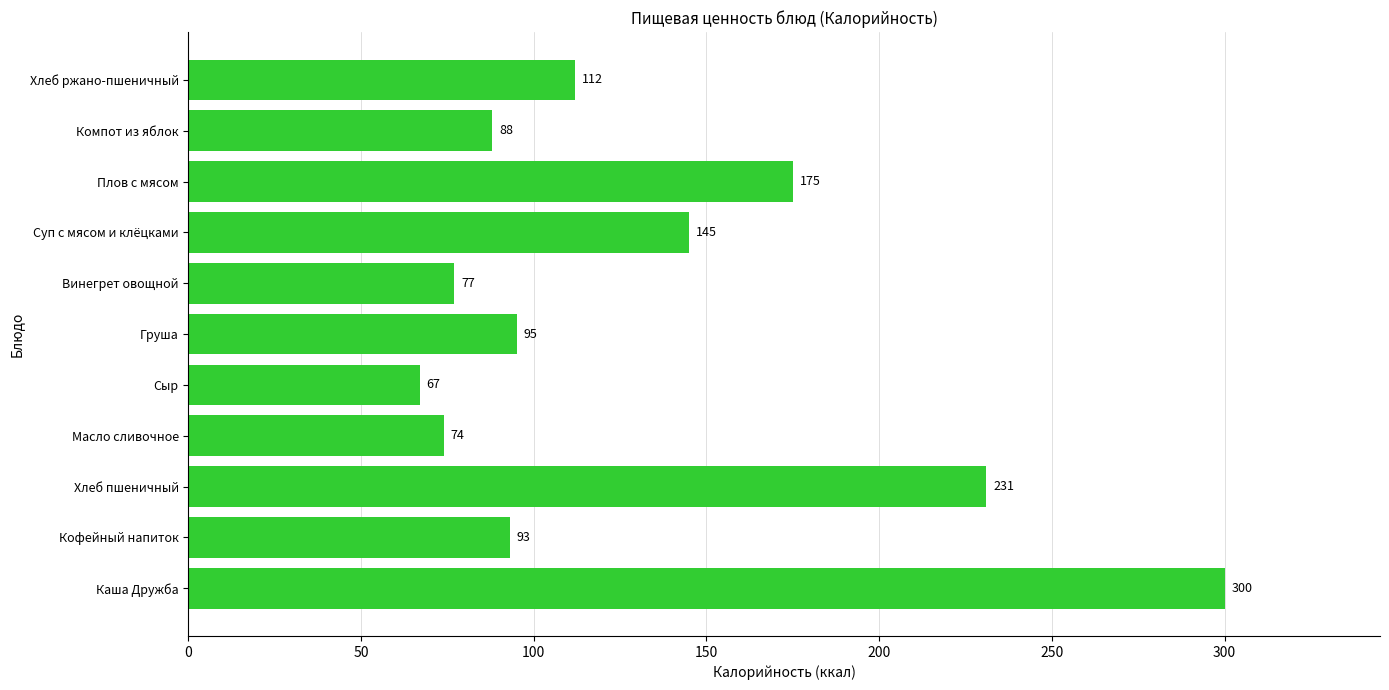

The value at Хлеб пшеничный is 151. True or false?

False